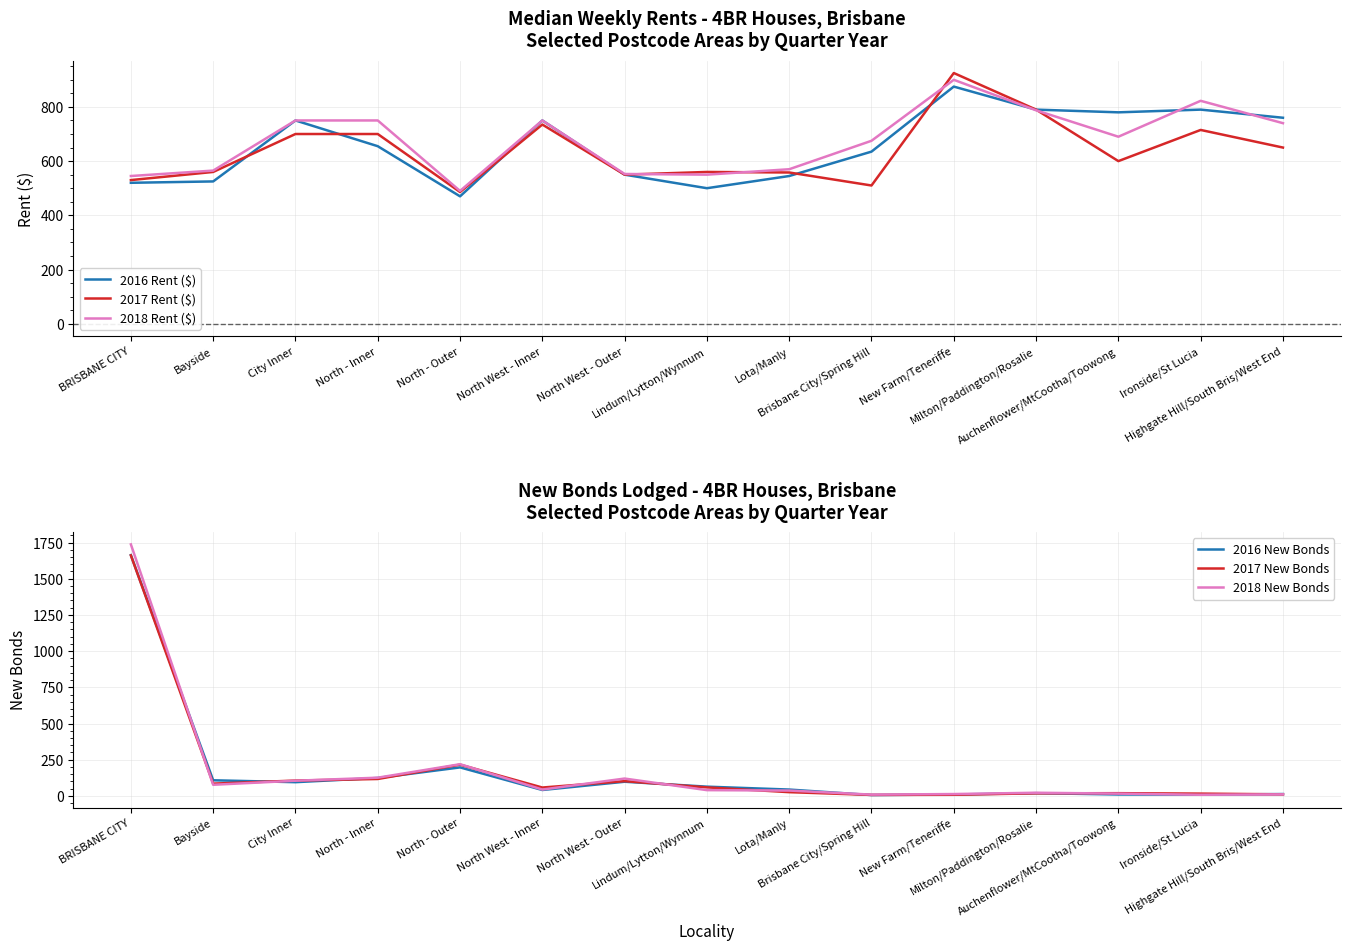

What is the difference between the second highest and second lowest values in the 2016 New Bonds series?

188